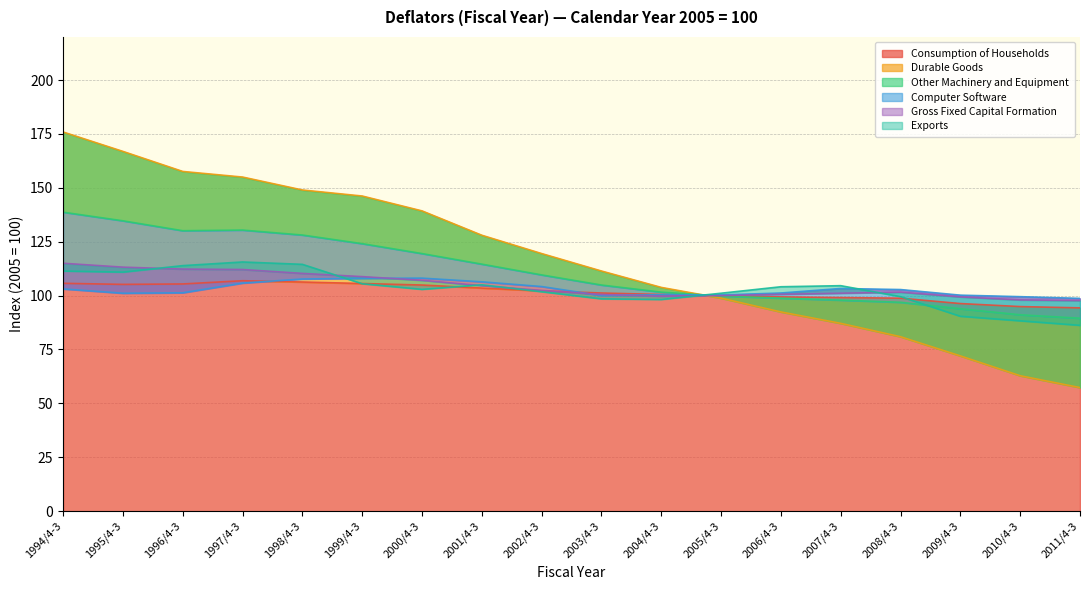

At how many categories does at least one series exceed 139?

7